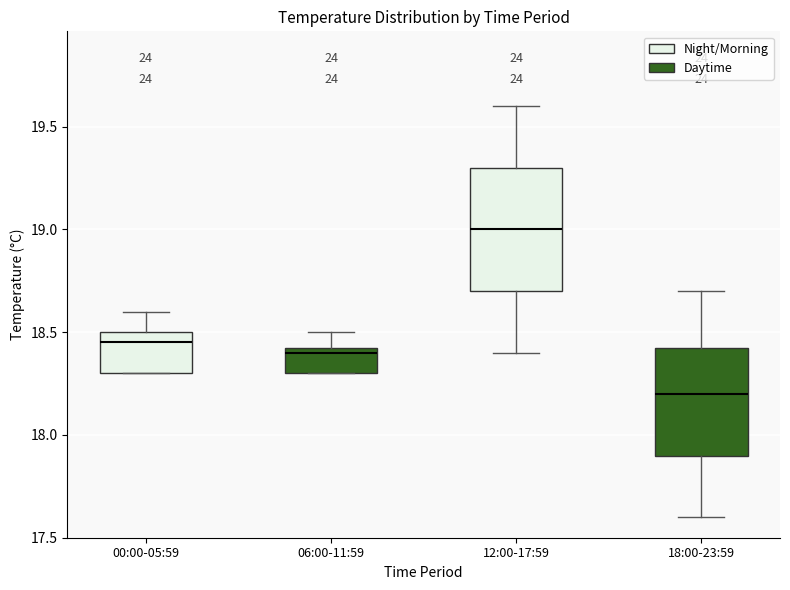

Reading left to right, transcribe this box plot: for each box, give where its median line is, the range the box spans, and where its two whiskers end, as read against the y-axis. The values are not printed on the chart, so give them approximately, as read against the axis.

00:00-05:59: median 18.45, box 18.30 to 18.50, whiskers 18.30 to 18.60
06:00-11:59: median 18.40, box 18.30 to 18.45, whiskers 18.30 to 18.50
12:00-17:59: median 19.00, box 18.70 to 19.30, whiskers 18.40 to 19.60
18:00-23:59: median 18.20, box 17.90 to 18.45, whiskers 17.60 to 18.70